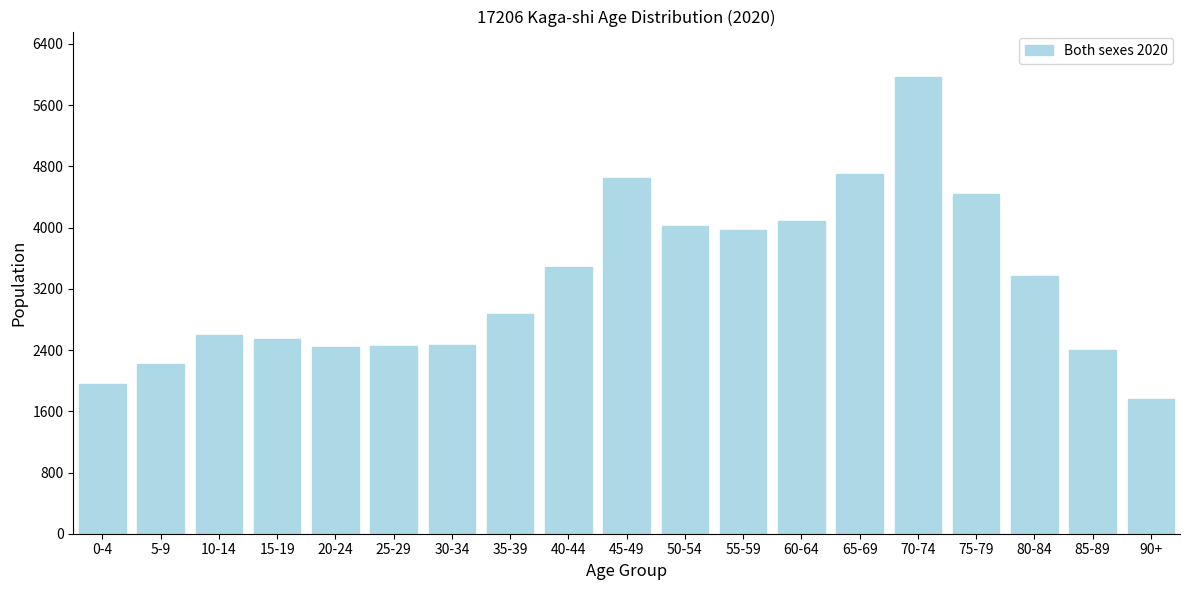

What is the label of the 18th bar from the right?

5-9